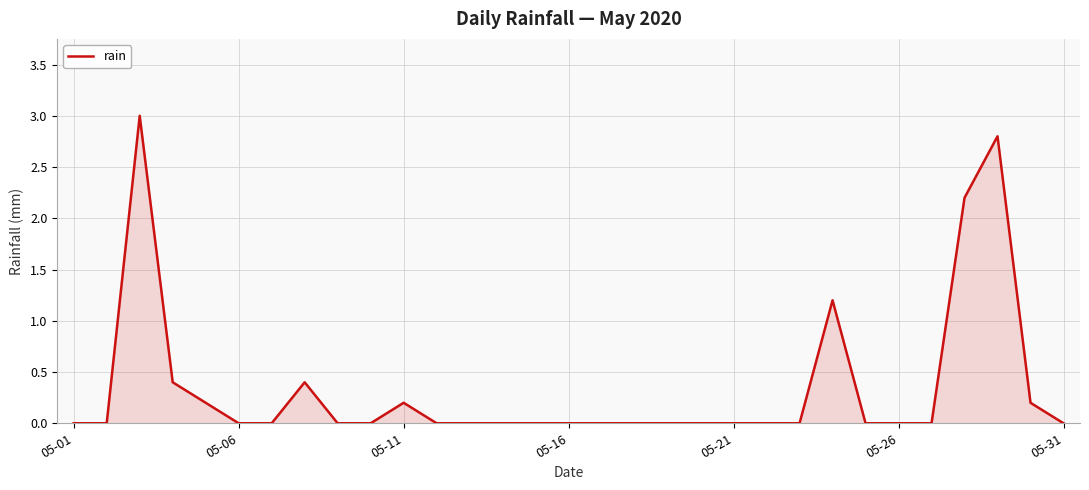

What is the difference between the maximum and minimum values?

3.0